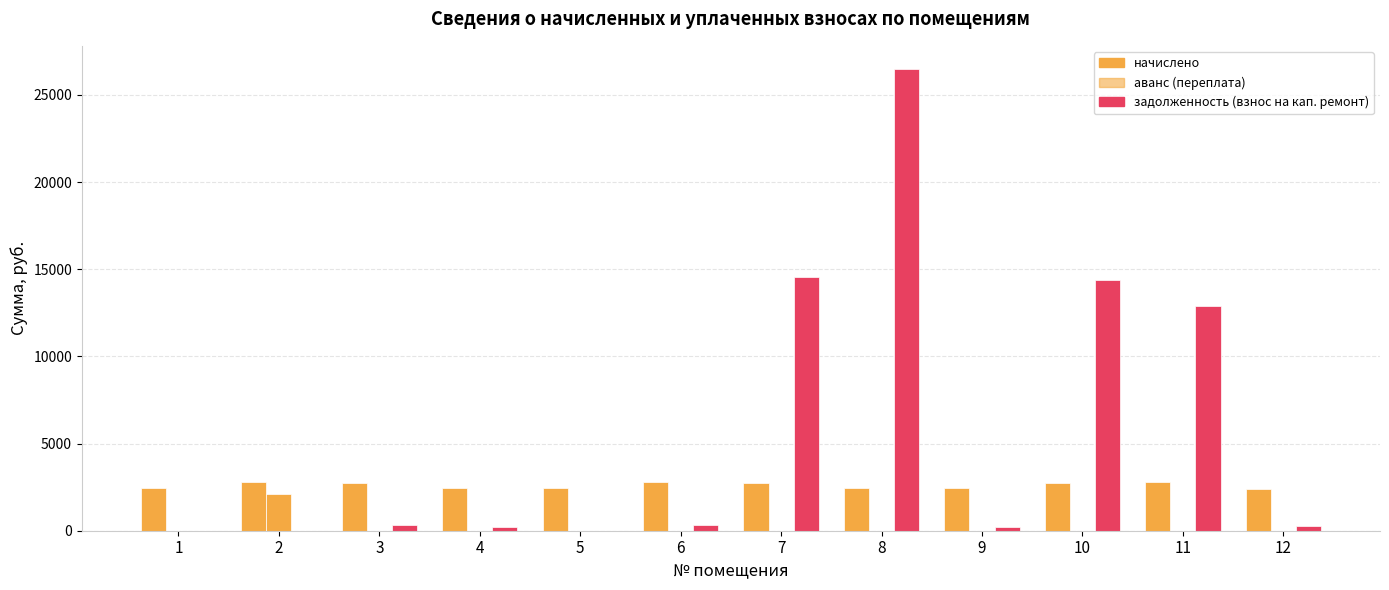

Reading left to right, transcribe all the data shown in this chart.

начислено: 2438.5	2806.7	2756.5	2427.3	2432.9	2801.2	2762.1	2432.9	2432.9	2762.1	2790.0	2410.6
аванс (переплата): 0.0	2084.5	0.0	0.0	0.0	0.0	0.0	0.0	0.0	0.0	0.0	0.0
задолженность (взнос на кап. ремонт): 0.0	0.0	306.3	227.9	0.0	311.2	14534.5	26489.5	218.0	14383.1	12871.0	245.4